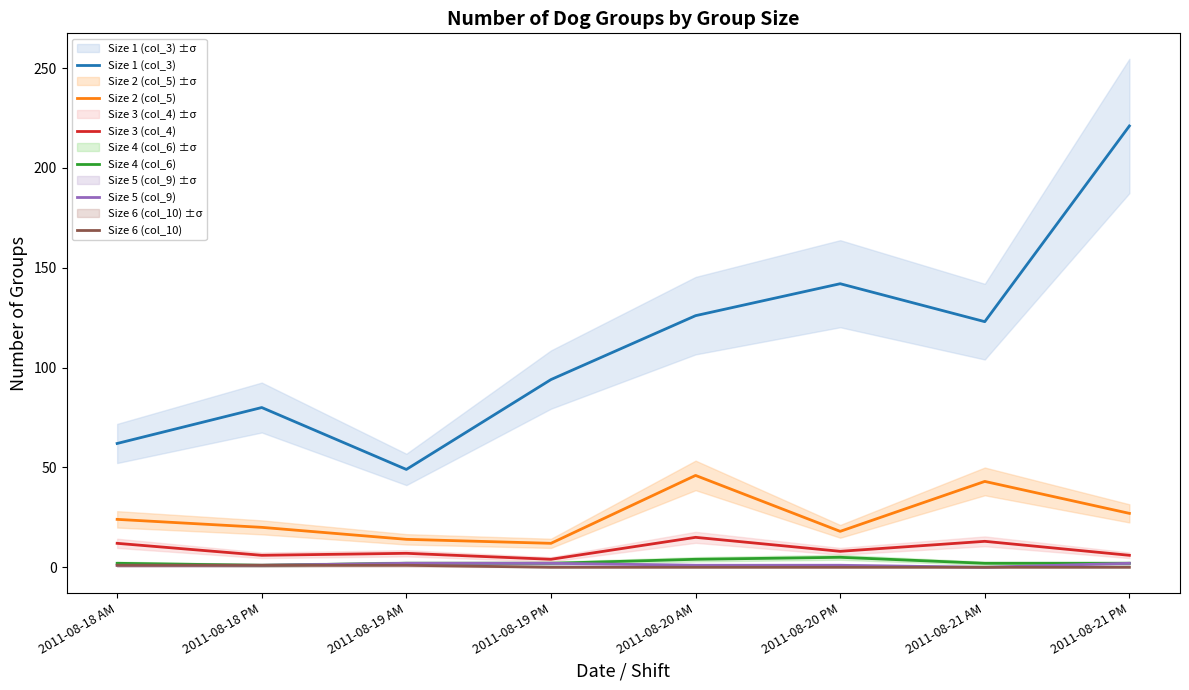

What is the highest value of the Size 3 (col_4) series?

15